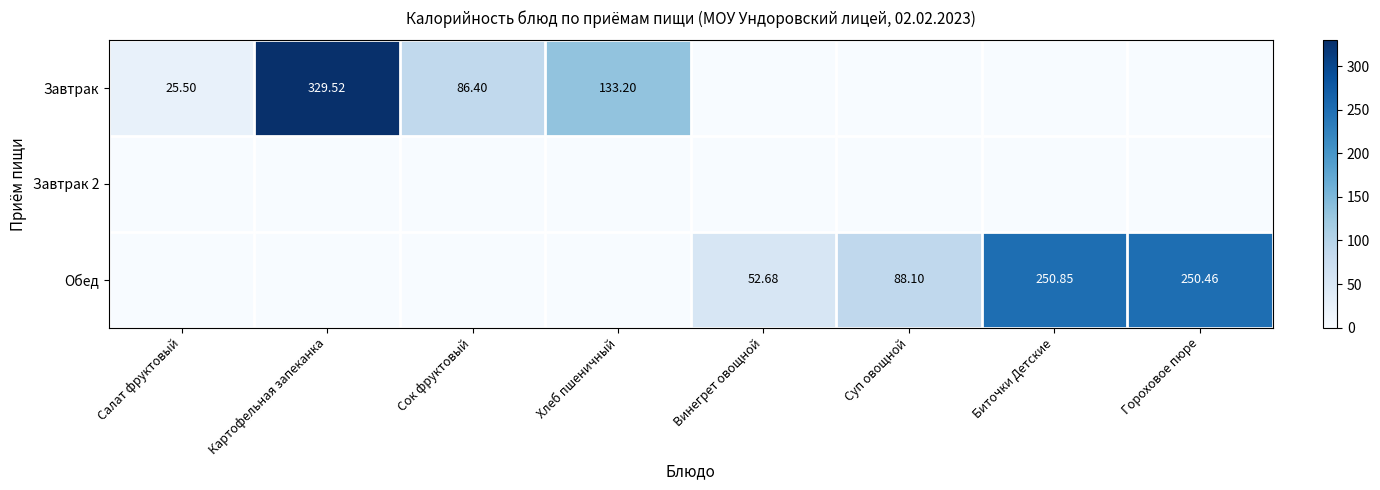

Where is Завтрак nearest to the value 164?

Хлеб пшеничный